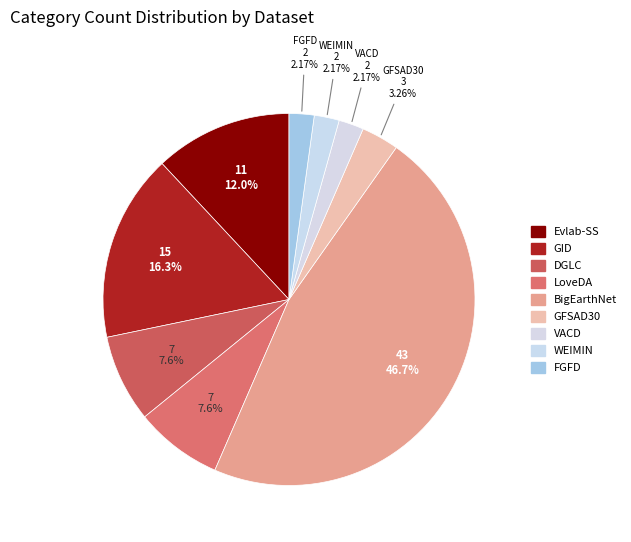

To the nearest percent, what is the difference between the DGLC and GID slice percentages?

9%